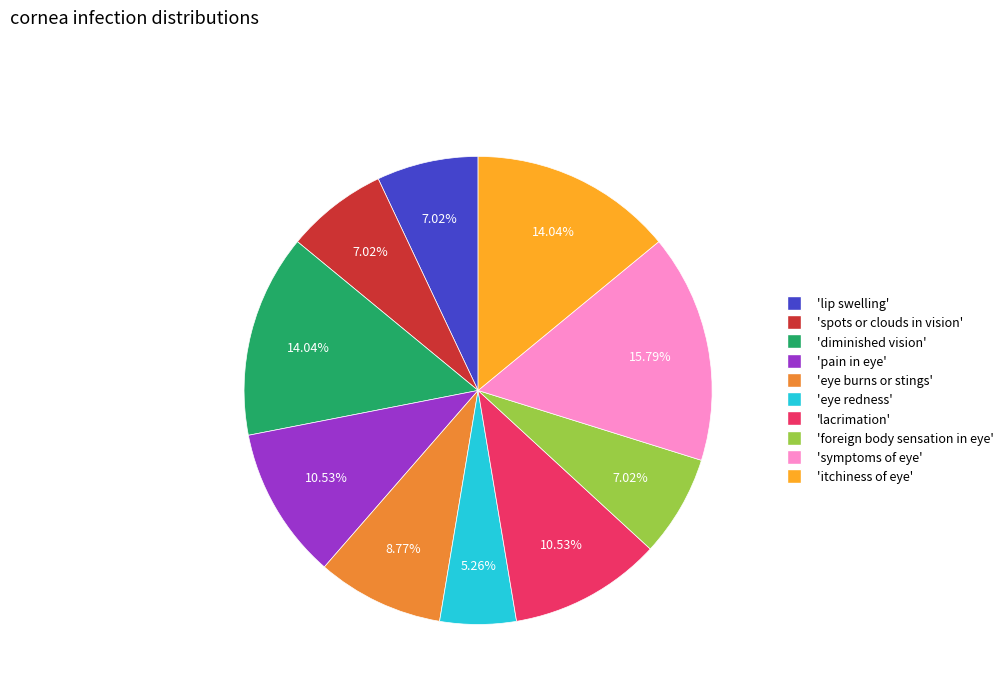

Does any single category account for the majority?

No